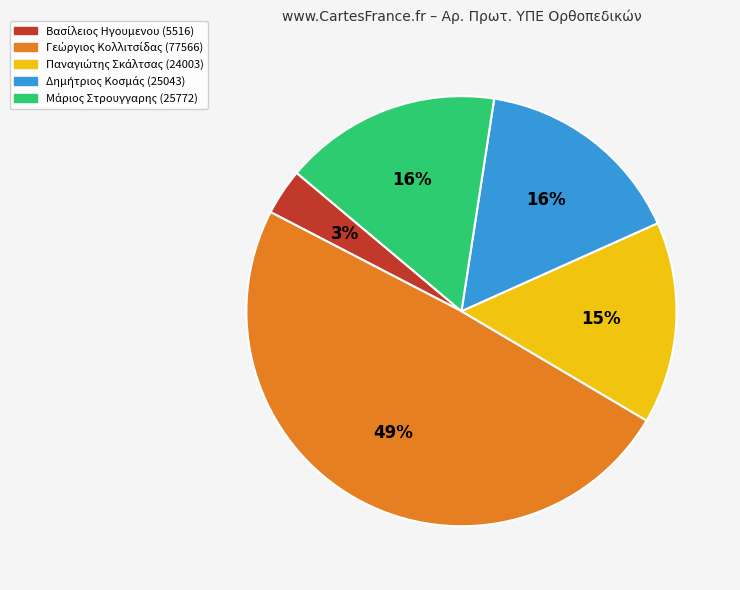

Does any single category account for the majority?

No